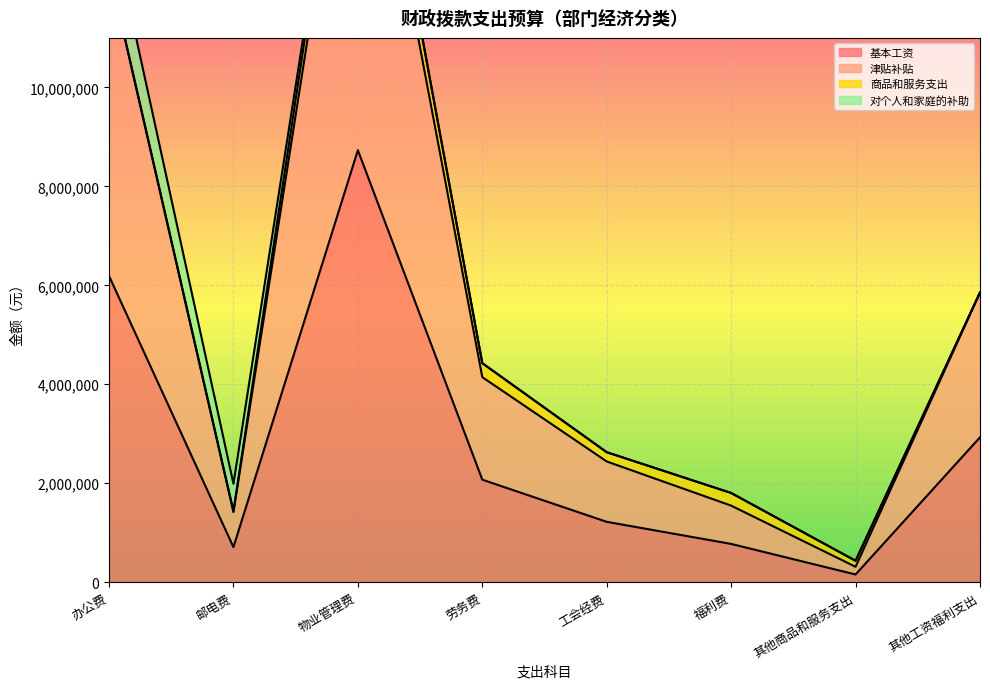

At which category is the sum across all series the highest?

物业管理费